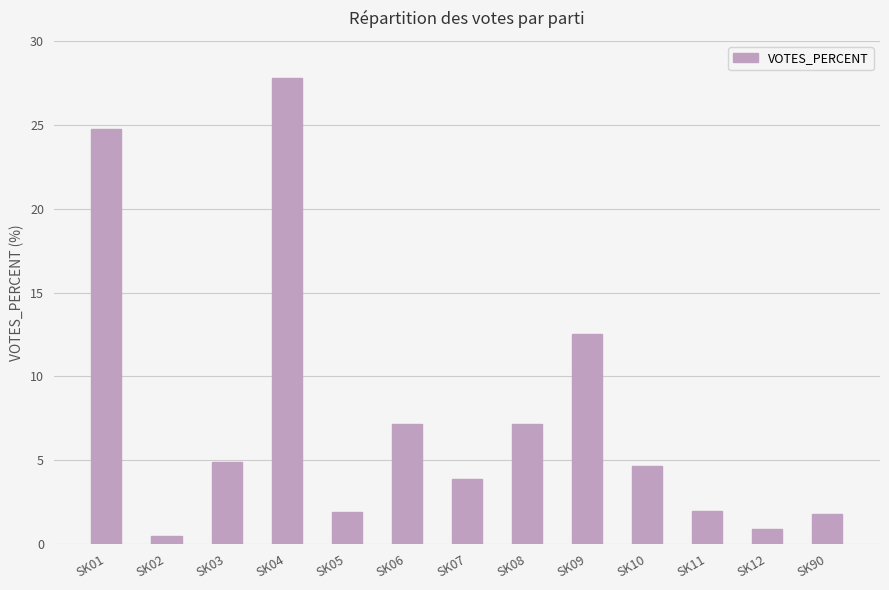

Approximately how many times larger is the value at SK08 compared to SK09?

0.6